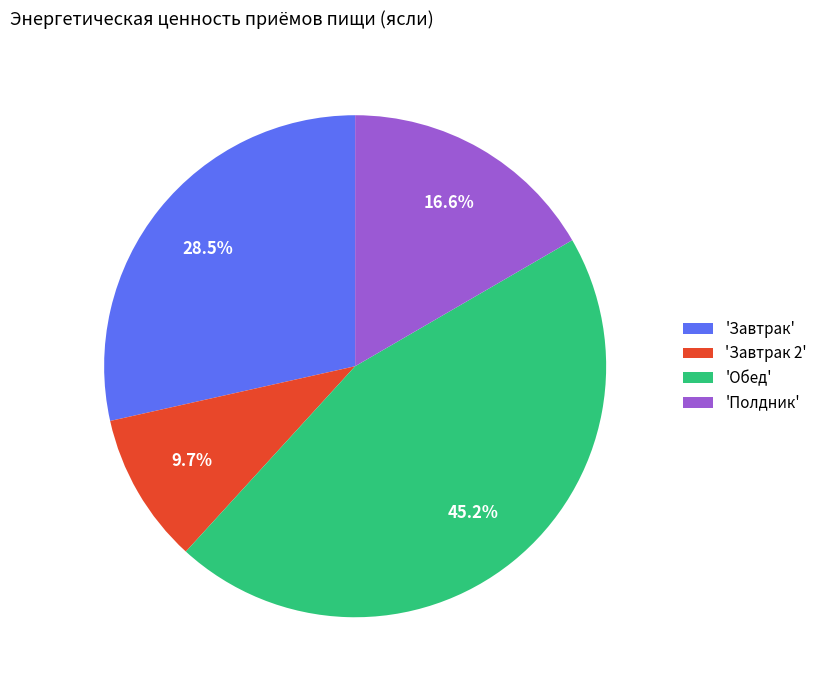

What is the smallest slice in the pie chart?

'Завтрак 2'